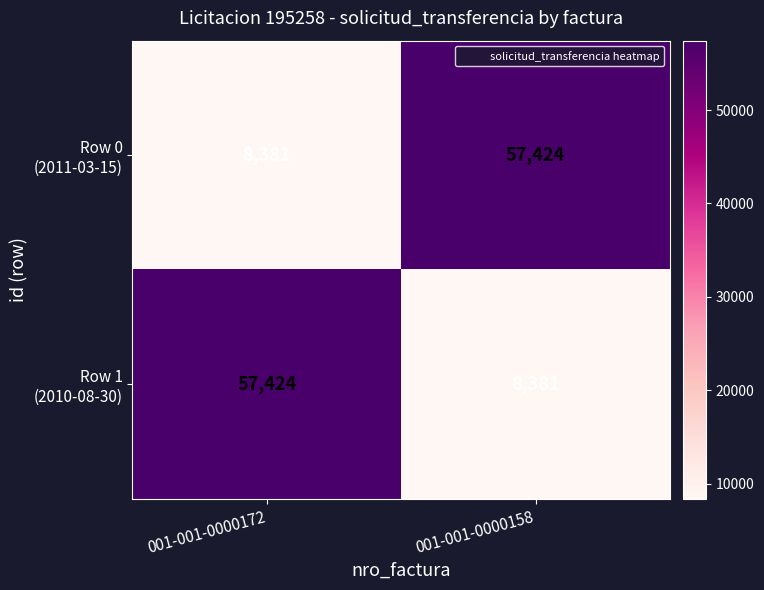

What is the maximum value shown in the chart?

57424